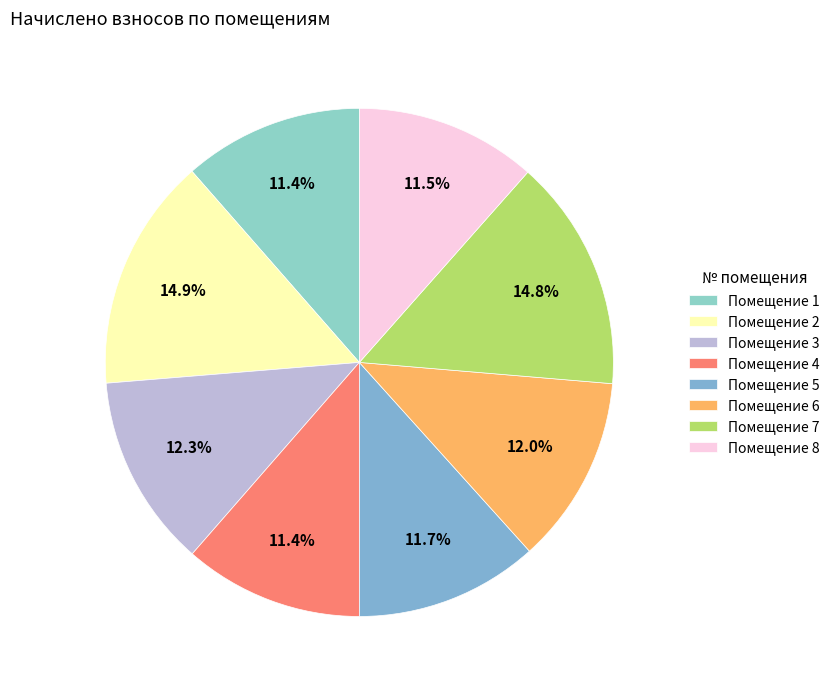

To the nearest percent, what is the difference between the largest and smallest slice percentages?

3%